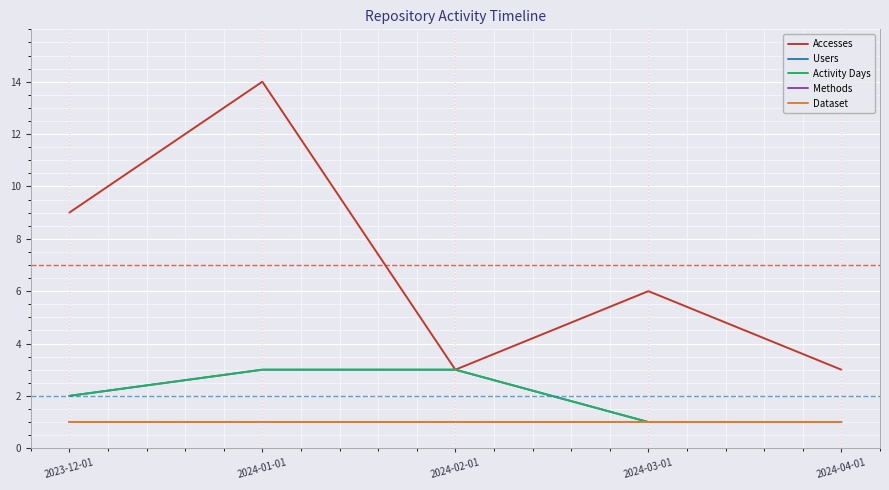

List the labels in order of Dataset value, largest first.

2023-12-01, 2024-01-01, 2024-02-01, 2024-03-01, 2024-04-01